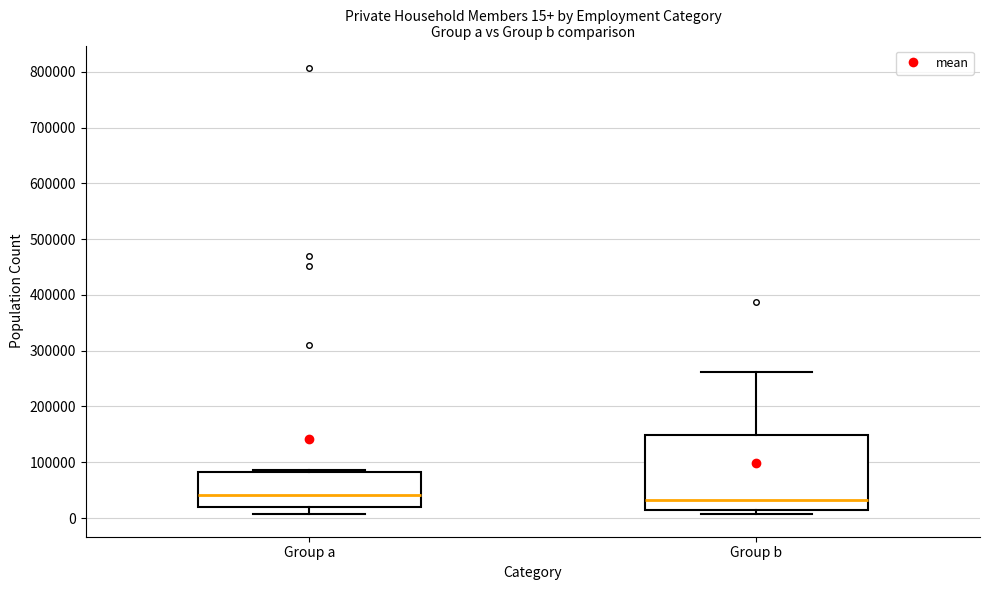

Comparing the boxes themselves (not the whiskers), which one is the tallest?

Group b